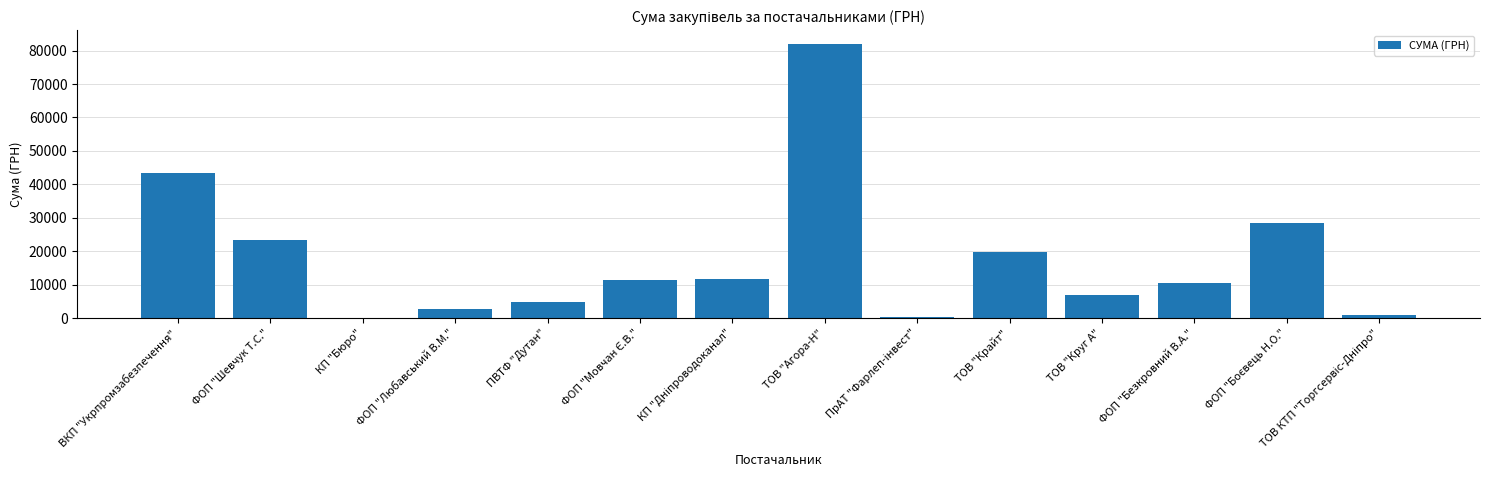

Count the number of values greater than 11298.

7